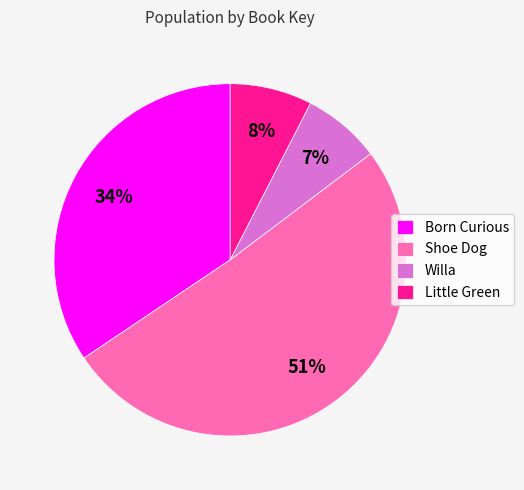

True or false: Born Curious accounts for 44% of the total.

False